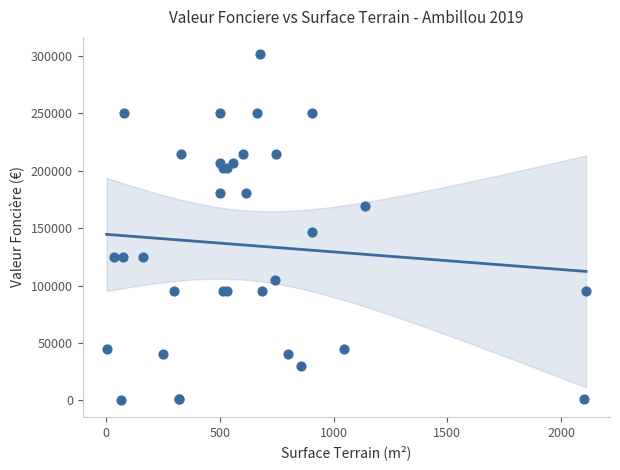

What Y value in the scatter plot is closest to 151110?

147000